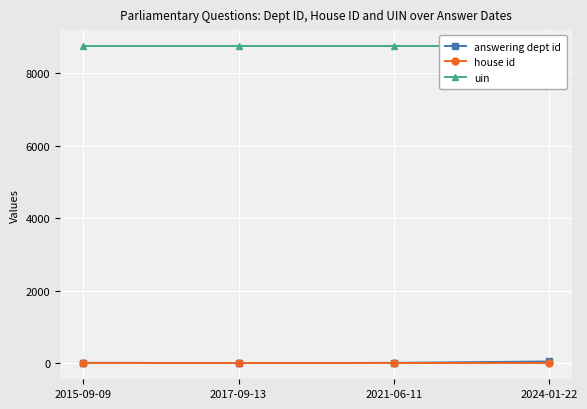

What is the sum of all answering dept id values?

100